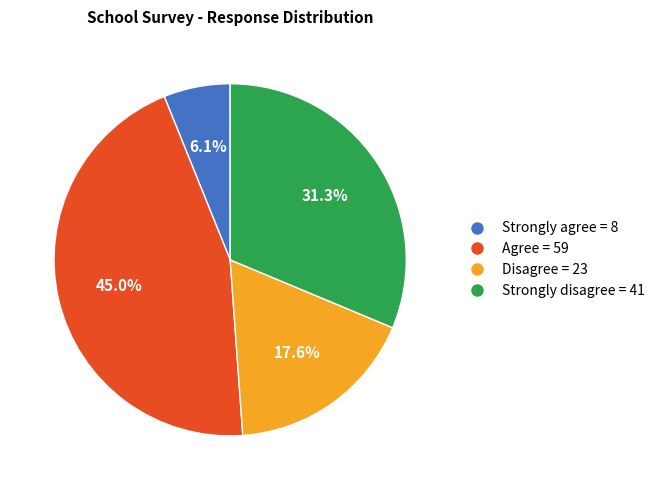

Count the number of slices in the pie.

4